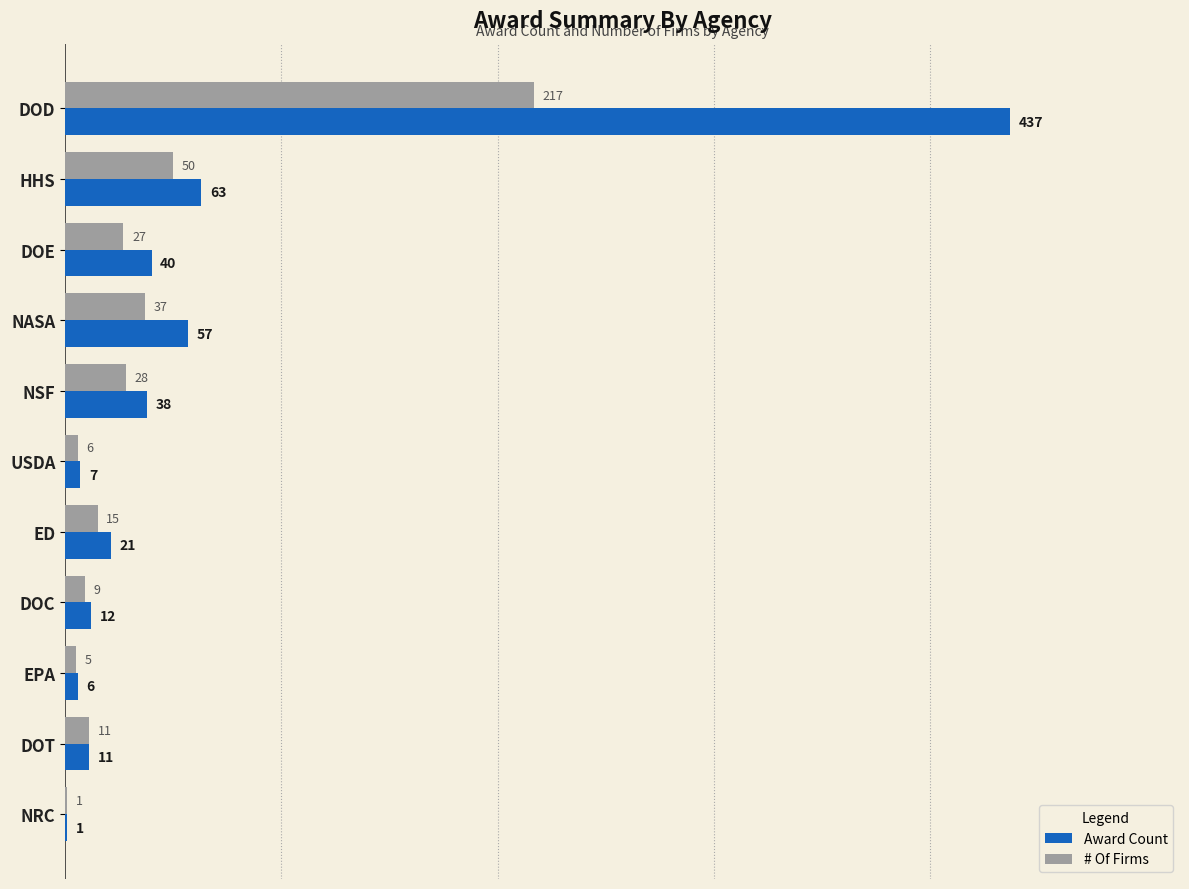

Between HHS and NRC, which series saw the biggest shift?

Award Count